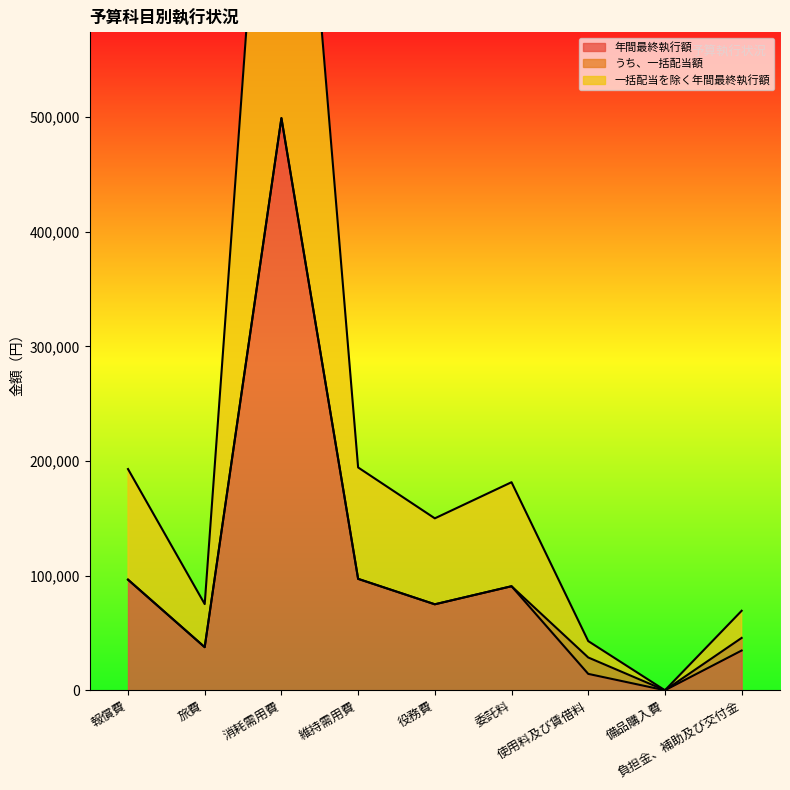

At which category is the sum across all series the highest?

消耗需用費